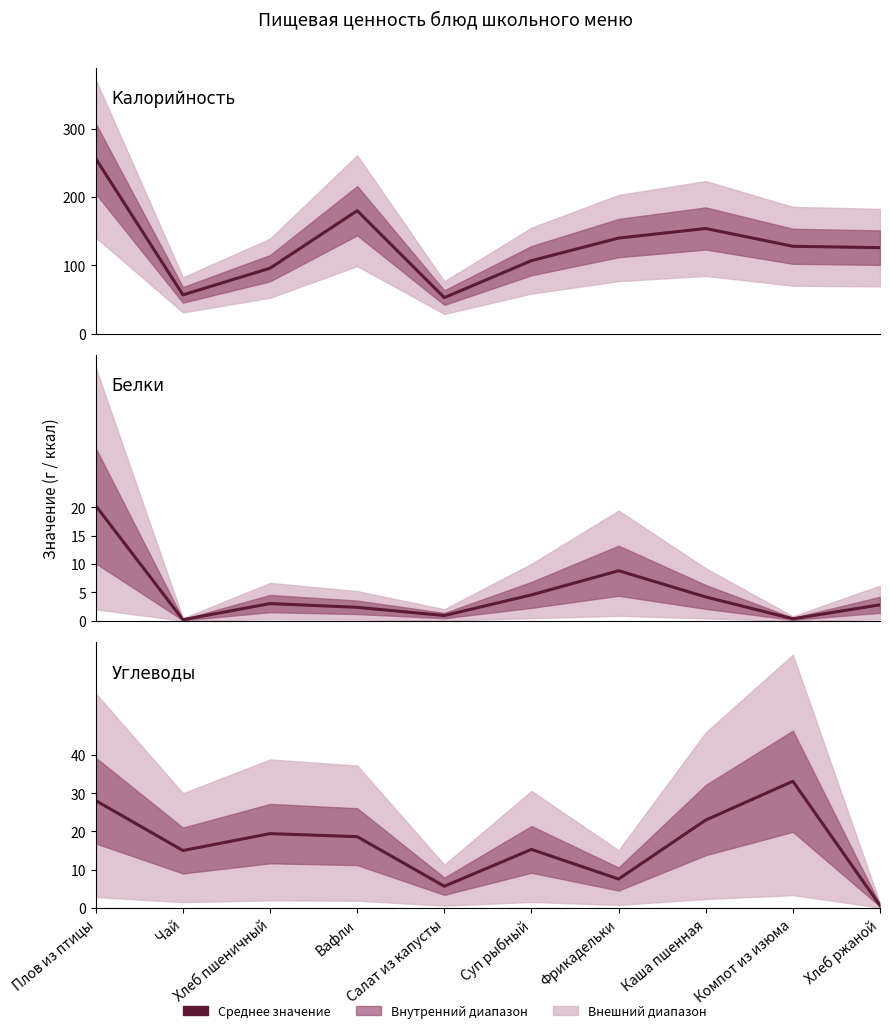

What is the value of the Белки point at the 1st from the left?

20.3